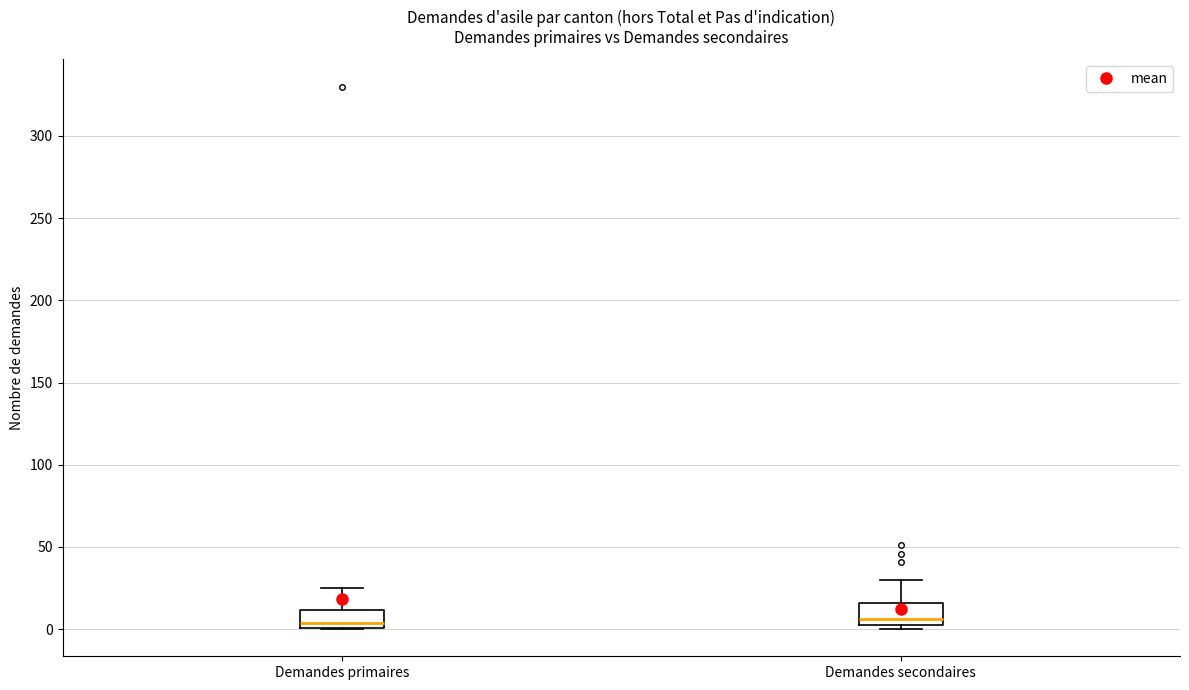

Reading left to right, transcribe this box plot: for each box, give where its median line is, the range the box spans, and where its two whiskers end, as read against the y-axis. The values are not printed on the chart, so give them approximately, as read against the axis.

Demandes primaires: median 5, box 0 to 10, whiskers 0 to 25
Demandes secondaires: median 5 (just above the box's lower edge), box 5 to 15, whiskers 0 to 30